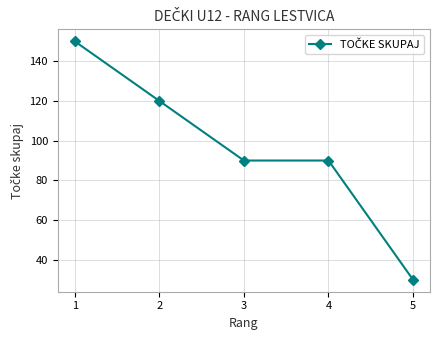

What is the change in value from 2 to 4?

-30